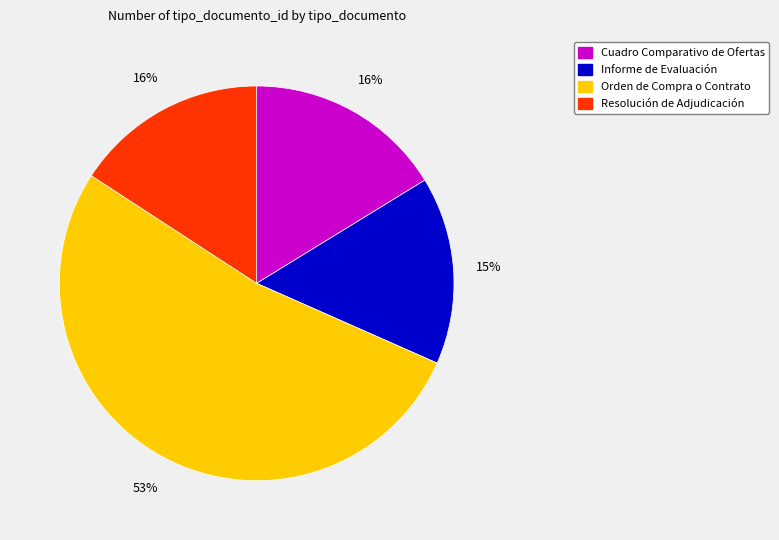

Which category has the biggest portion of the pie?

Orden de Compra o Contrato